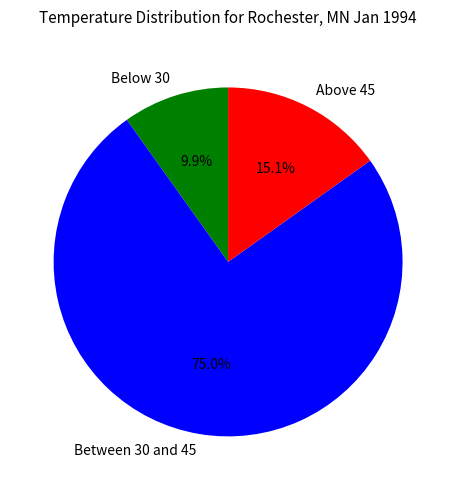

What is the majority slice?

Between 30 and 45